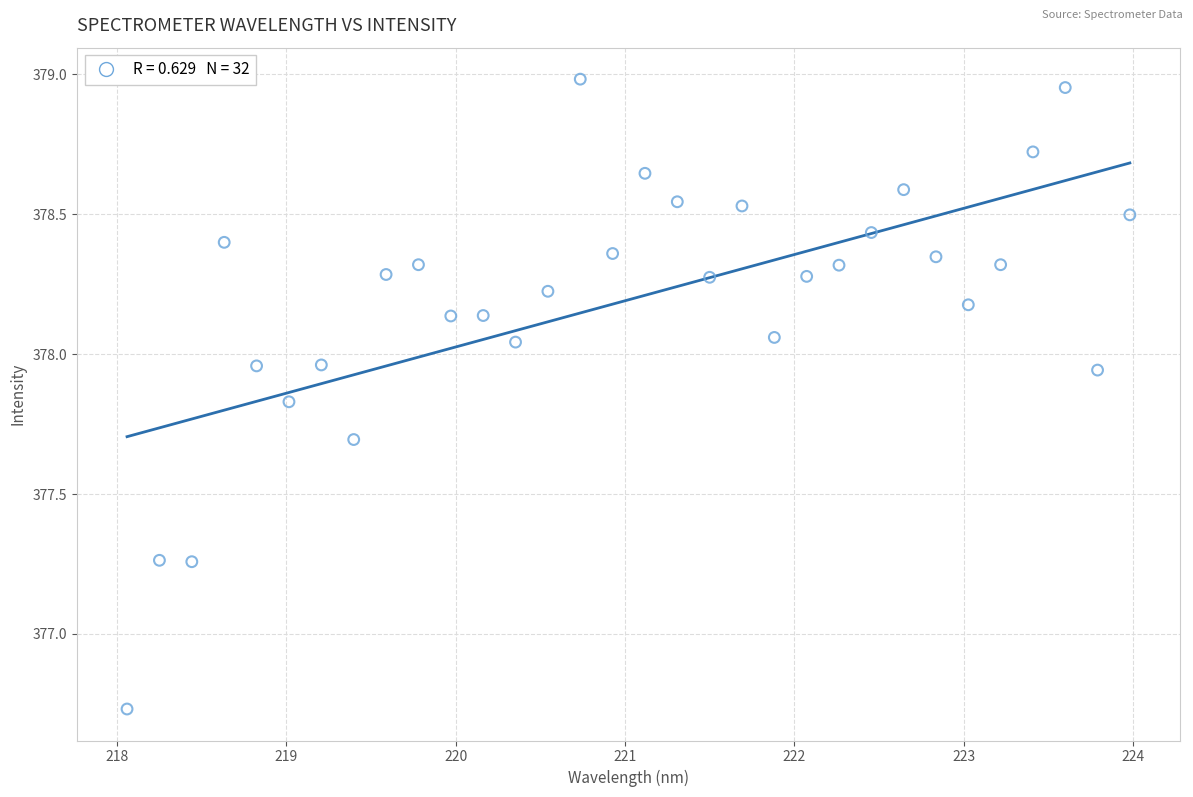

What is the range of Y values (max minus min)?

2.3